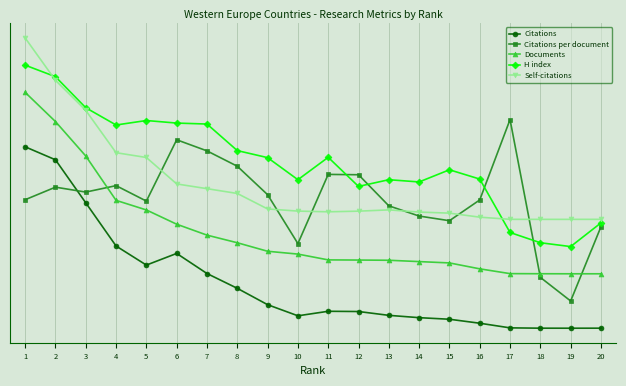

How many interior local valleys does the H index series have?

5